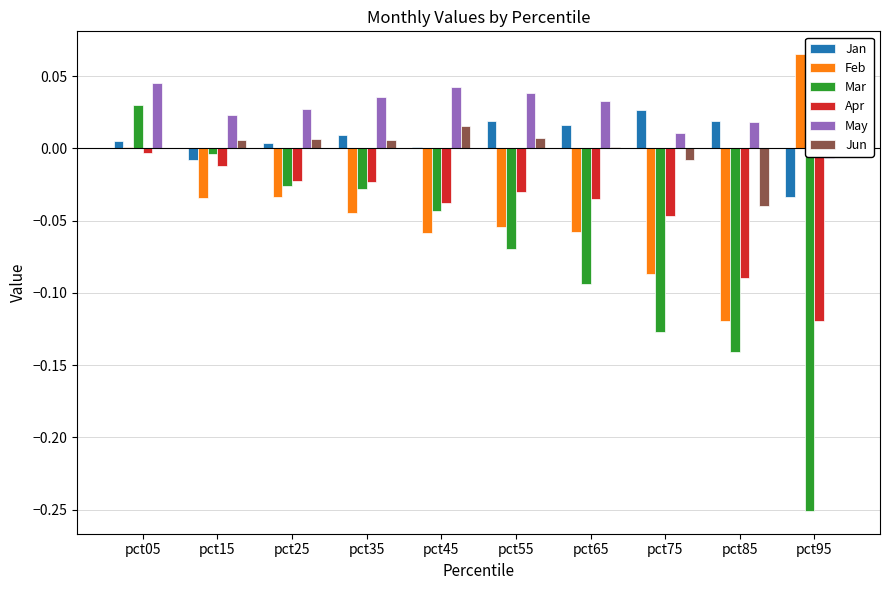

Which series has the largest total across all categories?

May